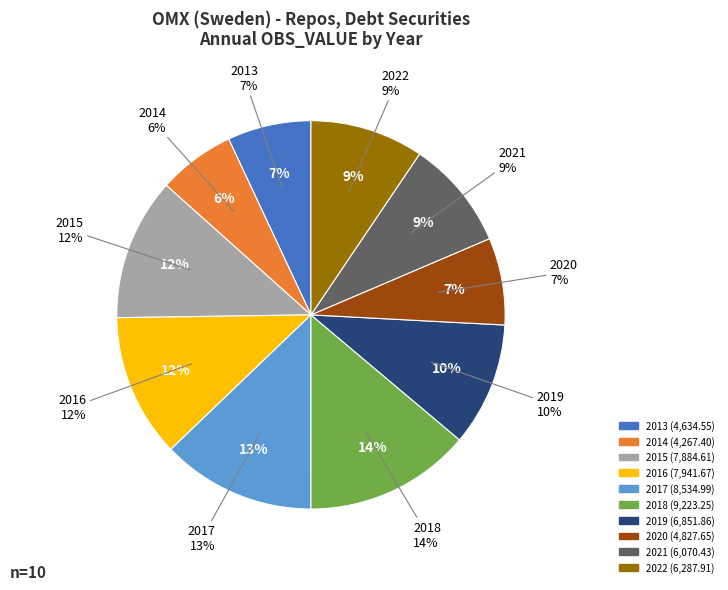

What percentage is the 2022 slice, to the nearest percent?

9%